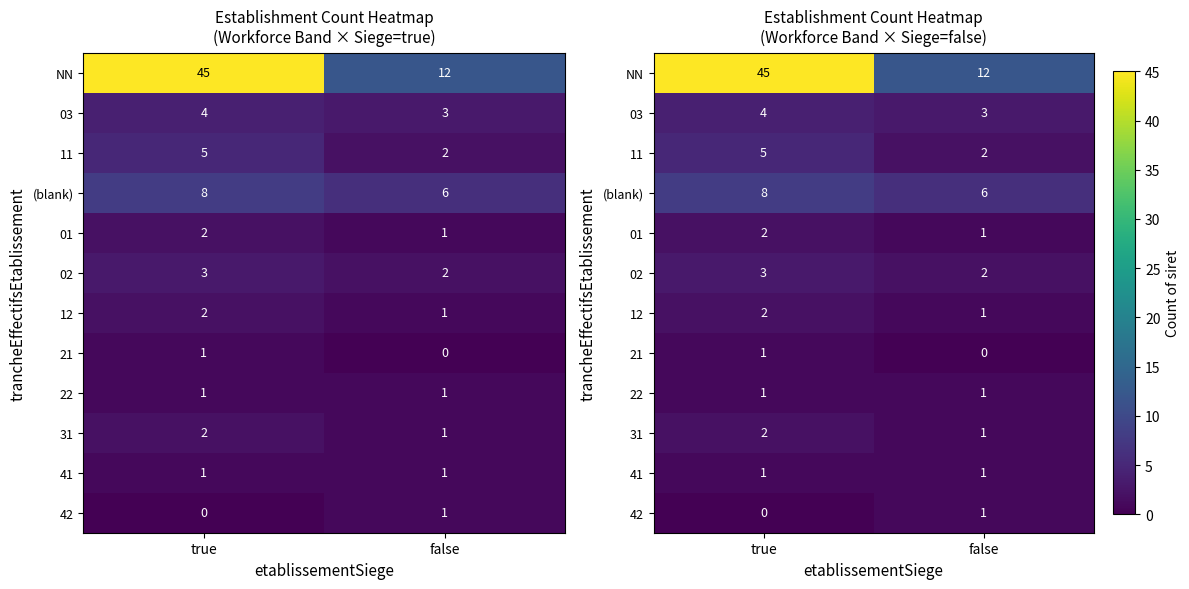

Is it true that (blank) equals 6 at false?

True